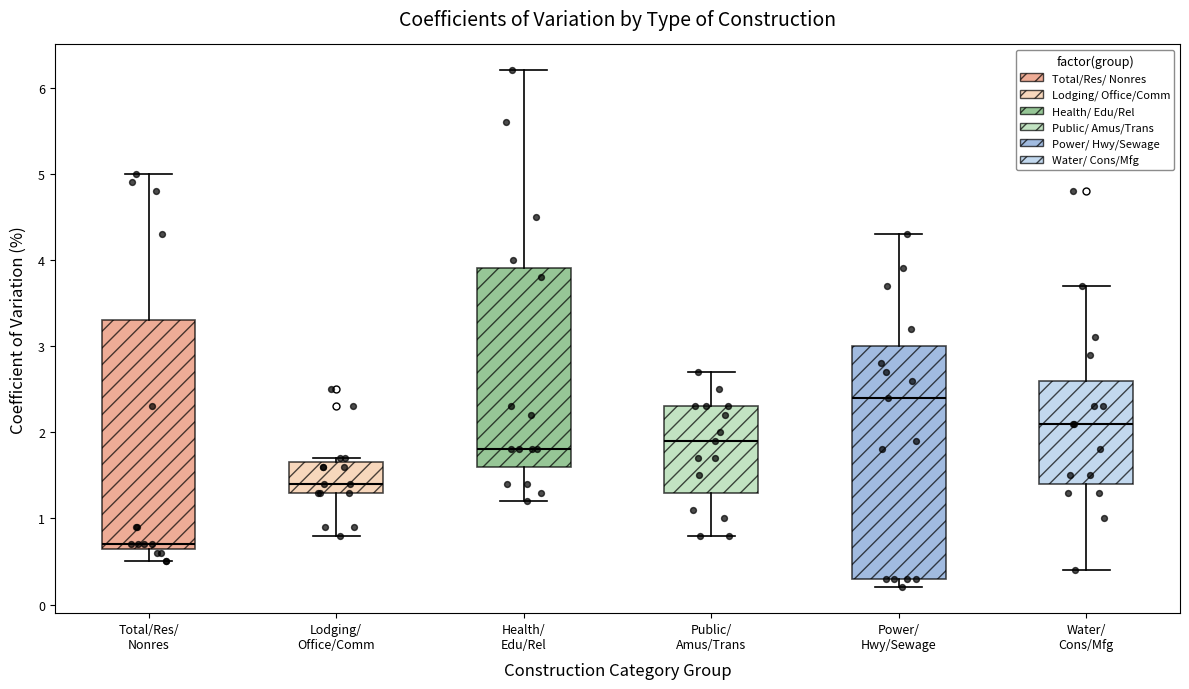

Reading left to right, read every box against the y-axis: the position of its median line, the range the box covers, and the ends of its whiskers. The values are not printed on the chart, so give them approximately, as read against the axis.

Total/Res/ Nonres: median 0.7 (just above the box's lower edge), box 0.7 to 3.3, whiskers 0.5 to 5.0
Lodging/ Office/Comm: median 1.4, box 1.3 to 1.7, whiskers 0.8 to 1.7 (just above the box's upper edge)
Health/ Edu/Rel: median 1.8, box 1.6 to 3.9, whiskers 1.2 to 6.2
Public/ Amus/Trans: median 1.9, box 1.3 to 2.3, whiskers 0.8 to 2.7
Power/ Hwy/Sewage: median 2.4, box 0.3 to 3.0, whiskers 0.2 to 4.3
Water/ Cons/Mfg: median 2.1, box 1.4 to 2.6, whiskers 0.4 to 3.7